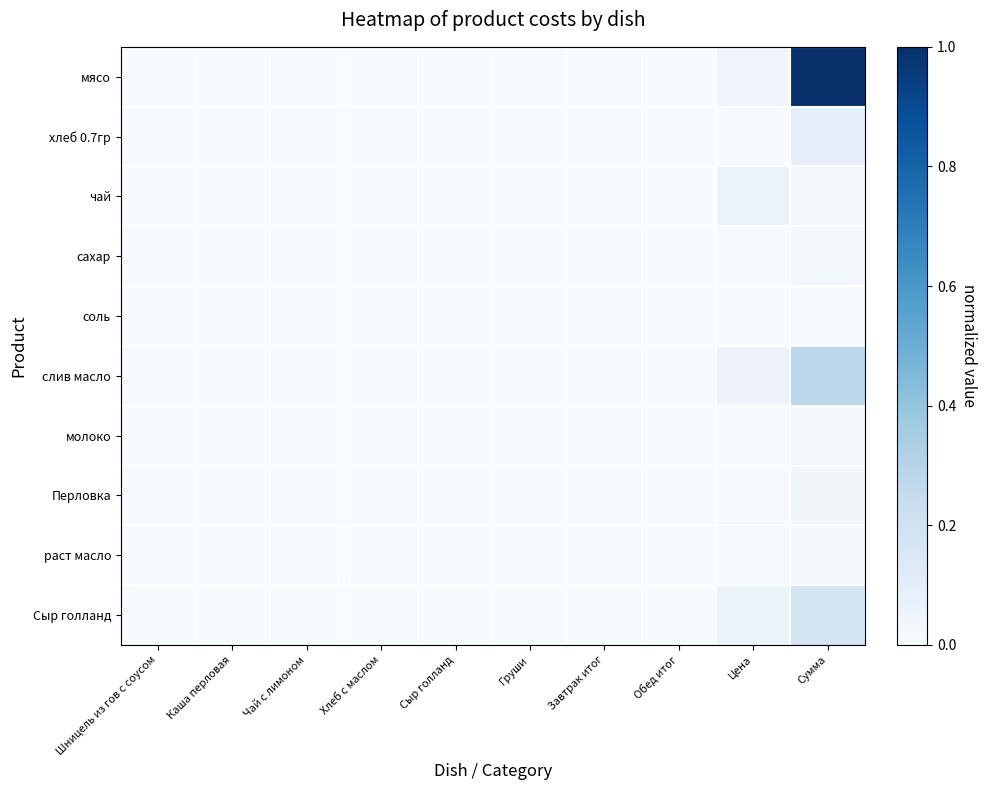

Which label corresponds to the largest value in the chart?

Сумма